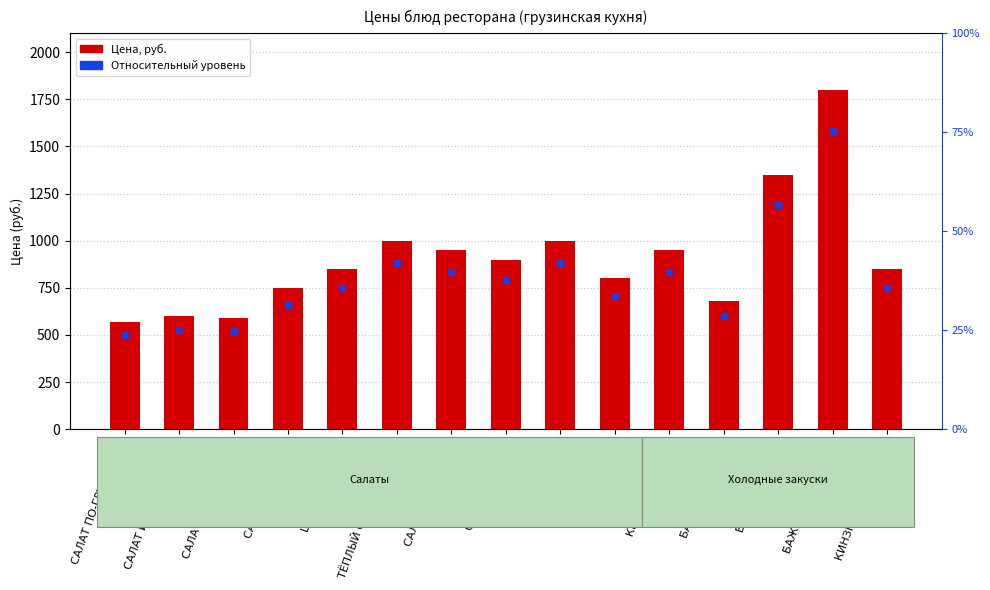

Which series contains the highest Y value?

Цена